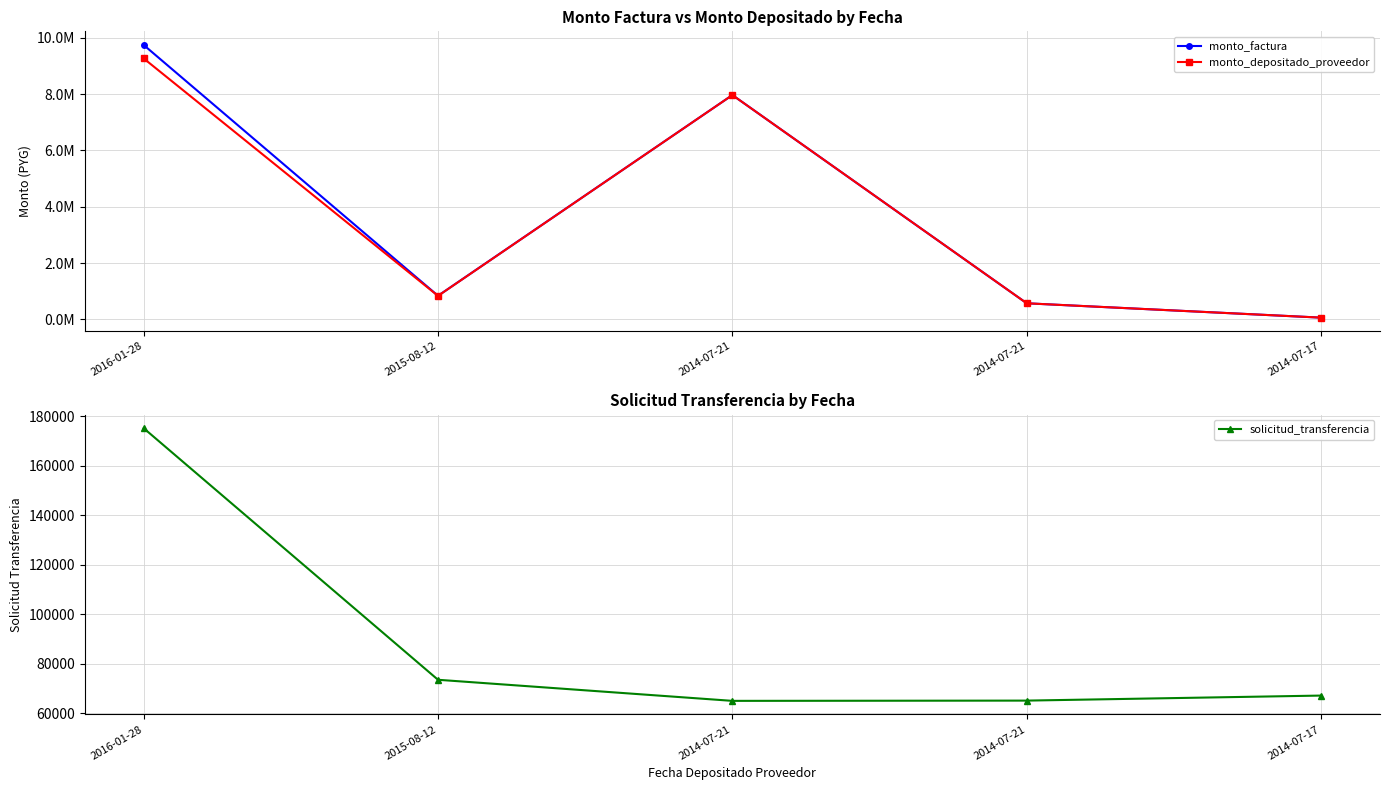

Reading left to right, list all the values displayed in this chart.

monto_factura: 9750000	837000	7970000	570000	60000
monto_depositado_proveedor: 9272073	833652	7970000	570000	60000
solicitud_transferencia: 175140	73446	64923	65027	67063